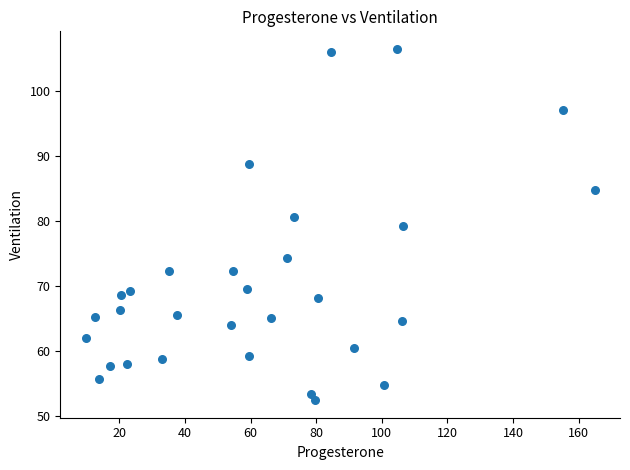

What is the range of X values (max minus min)?

155.0